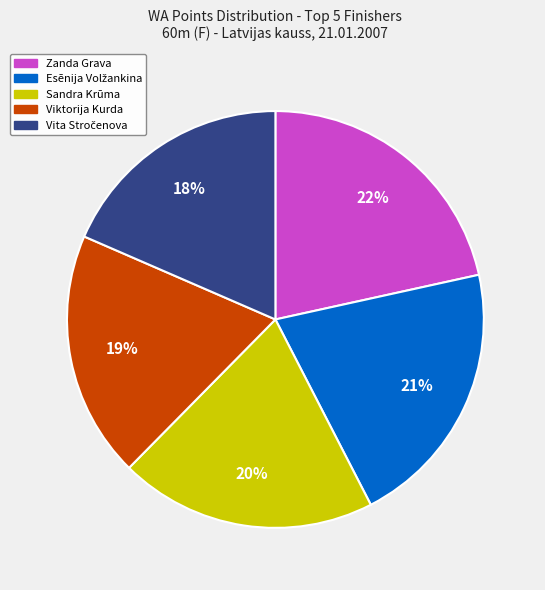

What is the largest slice in the pie chart?

Zanda Grava